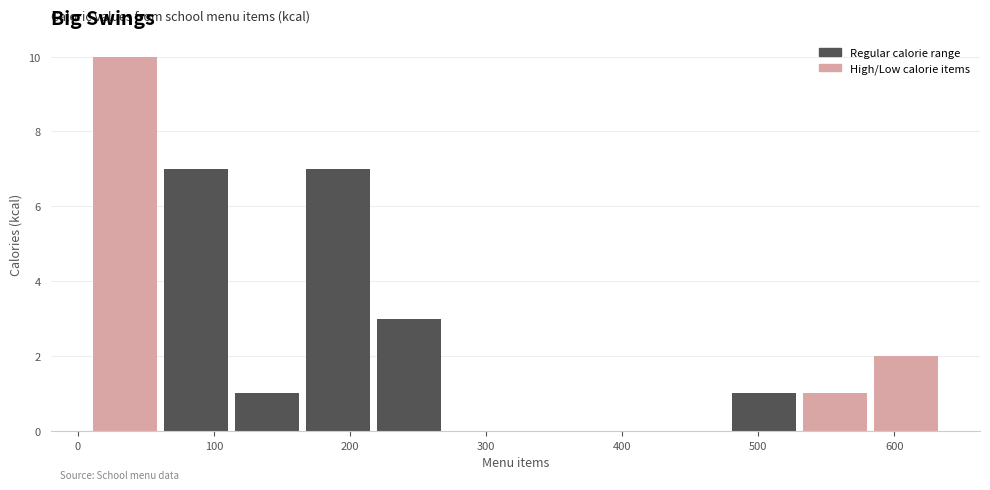

Which range on the x-axis has the tallest bar?

10 to 60